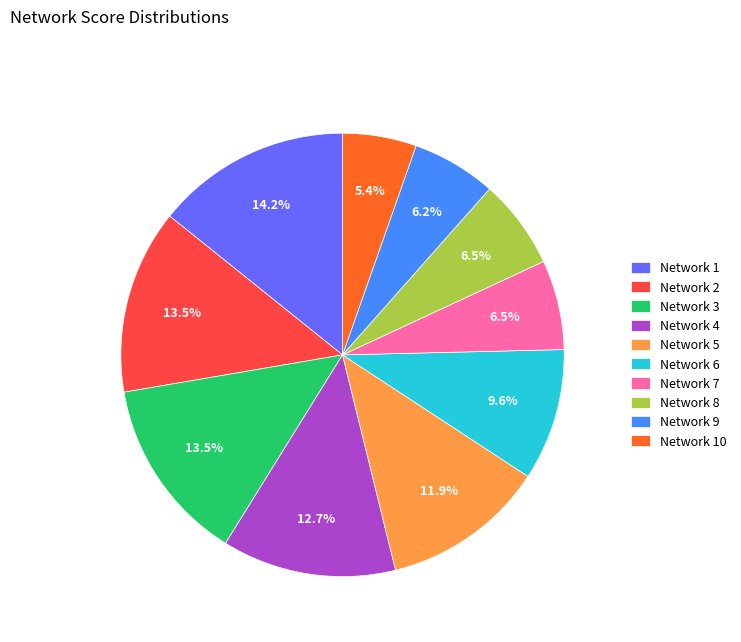

The Network 6 slice represents 19% of the pie. True or false?

False